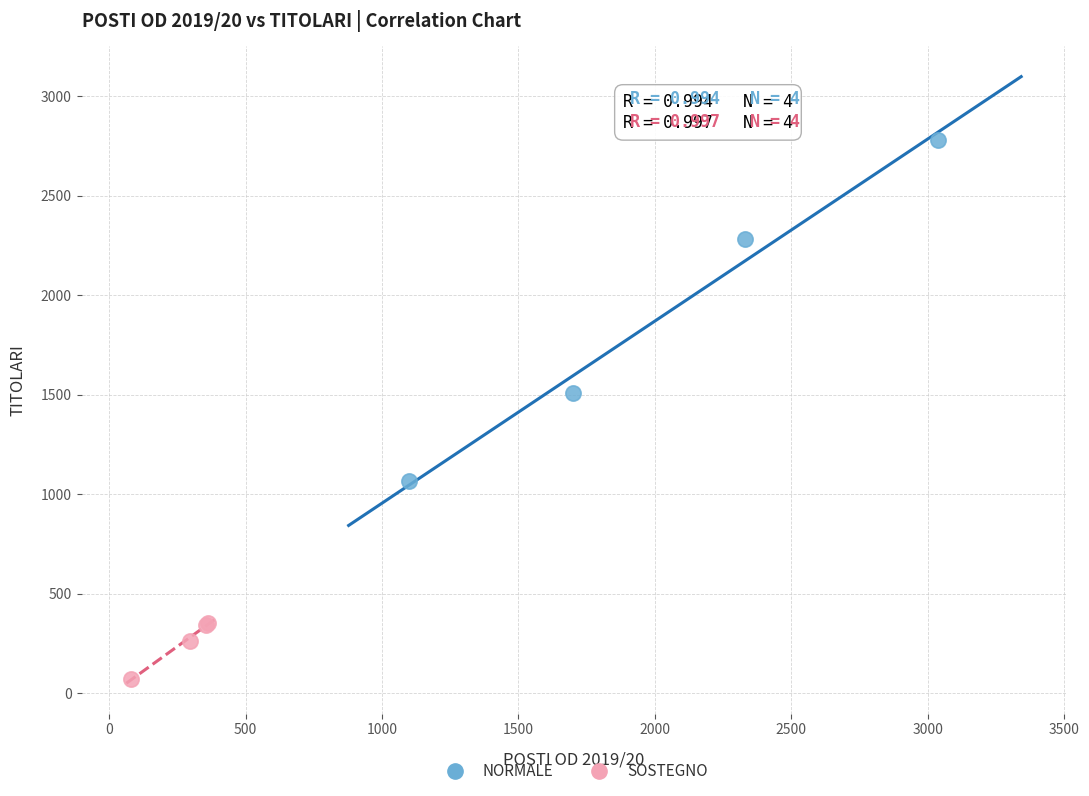

Which series reaches the maximum Y coordinate?

NORMALE